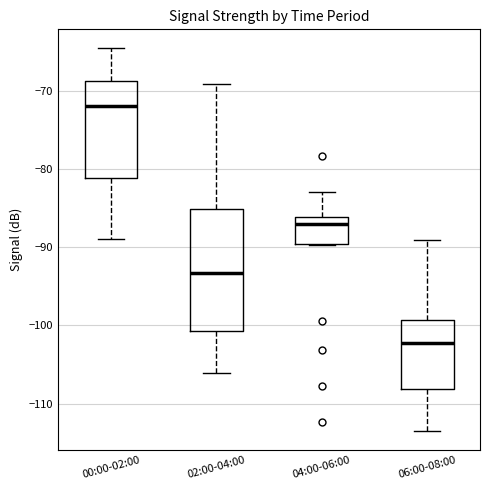

Reading left to right, transcribe this box plot: for each box, give where its median line is, the range the box spans, and where its two whiskers end, as read against the y-axis. The values are not printed on the chart, so give them approximately, as read against the axis.

00:00-02:00: median -72, box -81 to -69, whiskers -89 to -65
02:00-04:00: median -93, box -101 to -85, whiskers -106 to -69
04:00-06:00: median -87, box -90 to -86, whiskers -90 to -83
06:00-08:00: median -102, box -108 to -99, whiskers -113 to -89